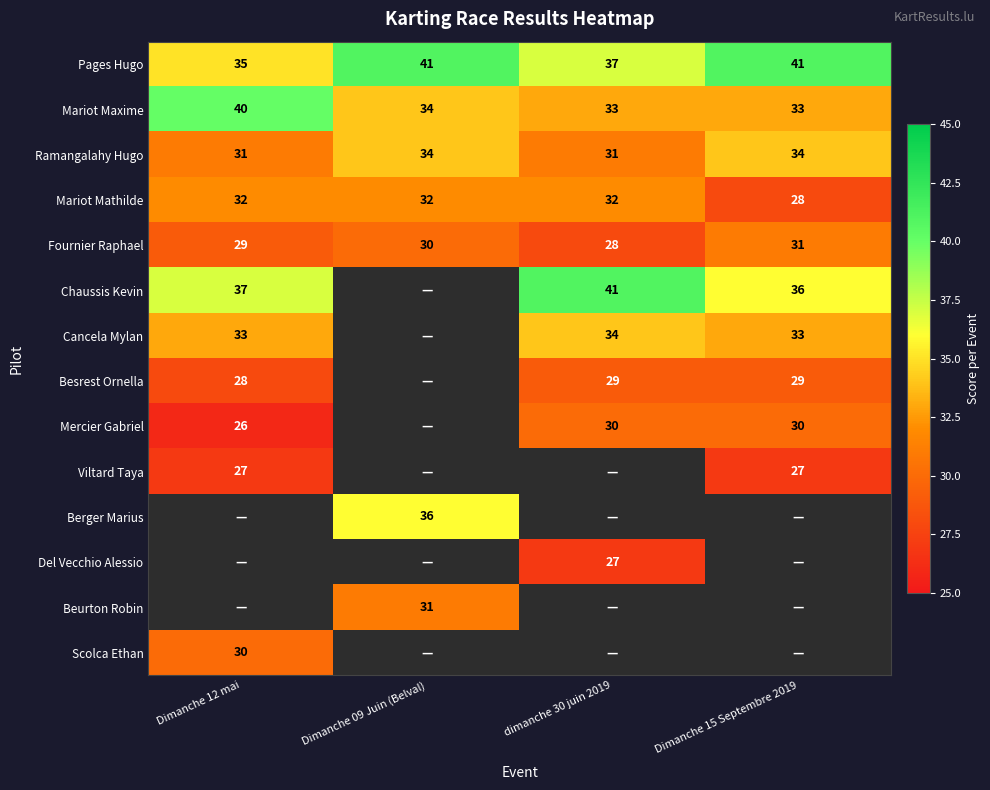

The value of Fournier Raphael at Dimanche 12 mai is 18. True or false?

False